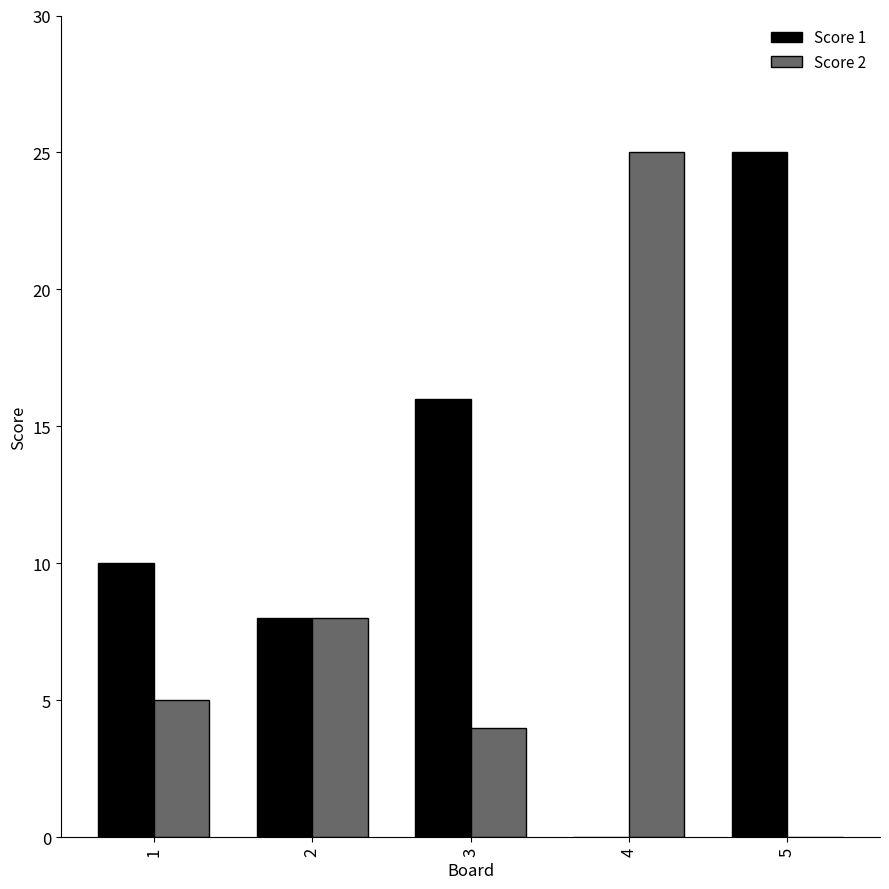

Which series changed the most between 3 and 4?

Score 2